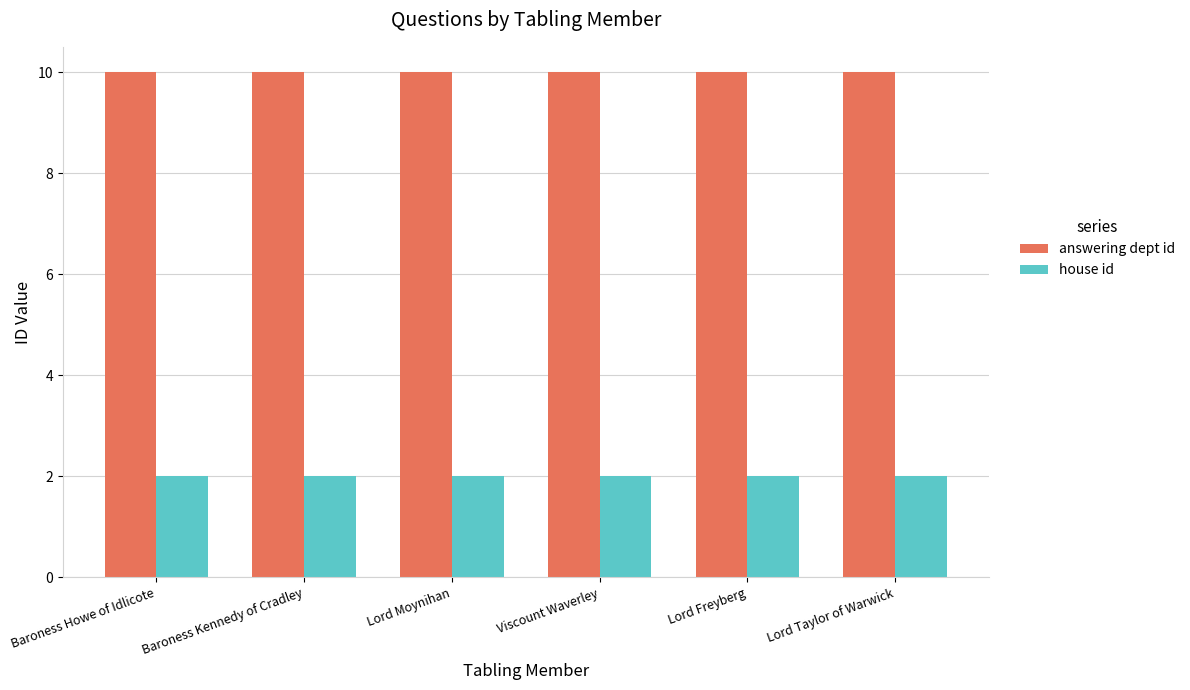

At how many categories does at least one series exceed 6?

6